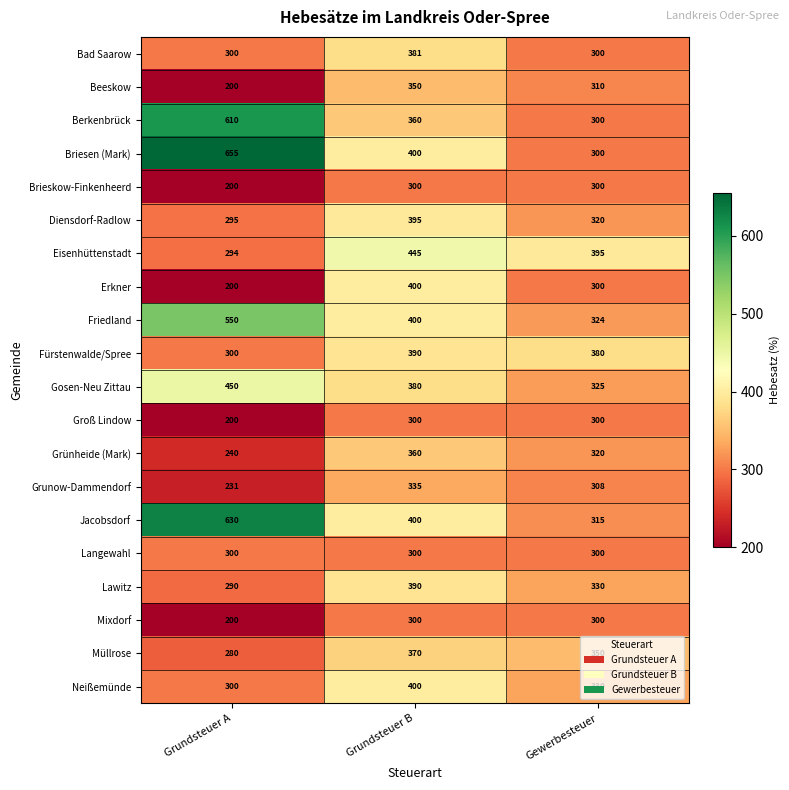

What is the difference between the highest and lowest values at Grundsteuer B?

145